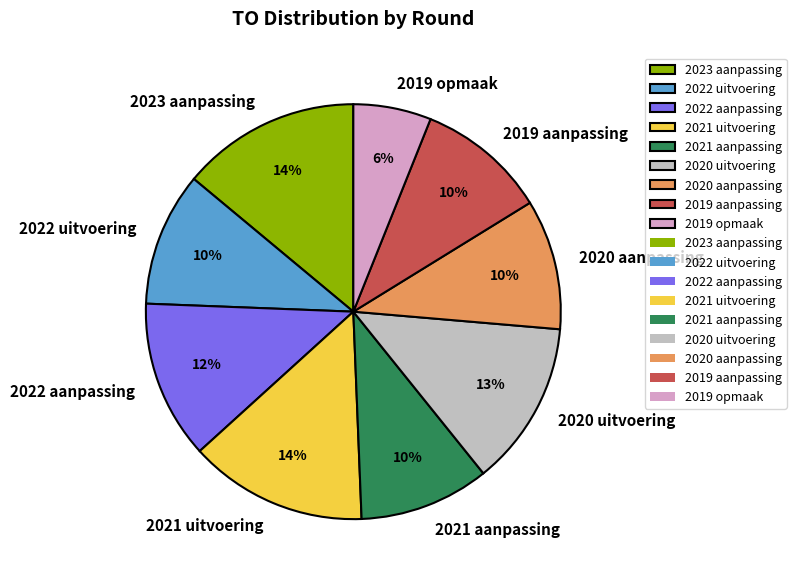

Is the sum of 2019 aanpassing and 2019 opmaak greater than half?

No